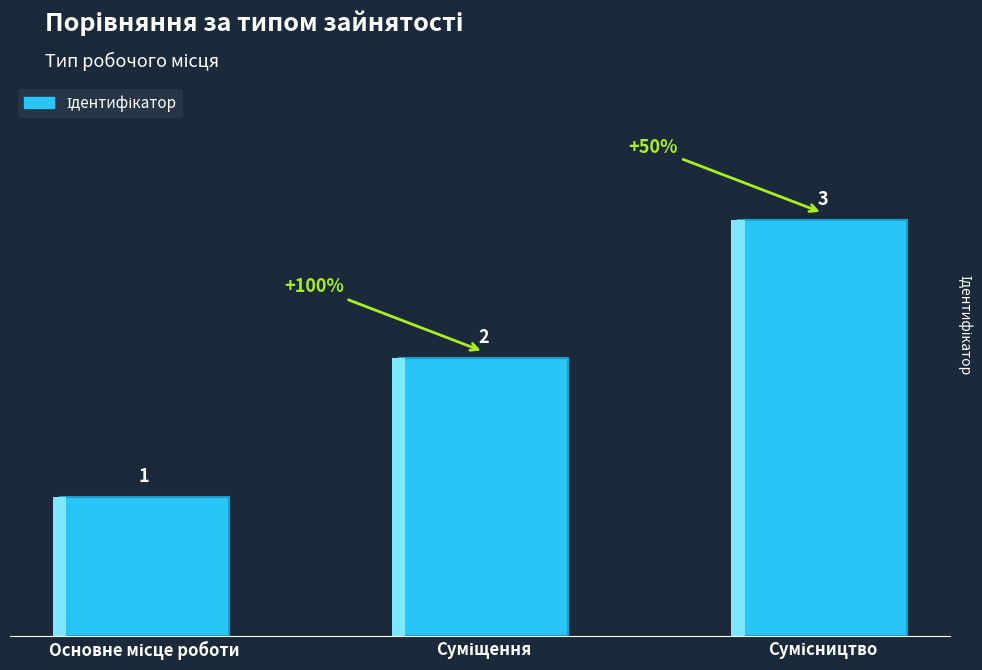

Reading right to left, list all the values displayed in this chart.

3	2	1